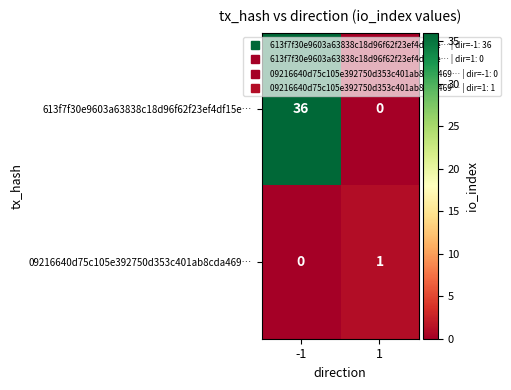

What is the difference between the maximum and minimum values in the 613f7f30e9603a63838c18d96f62f23ef4df15e… series?

36